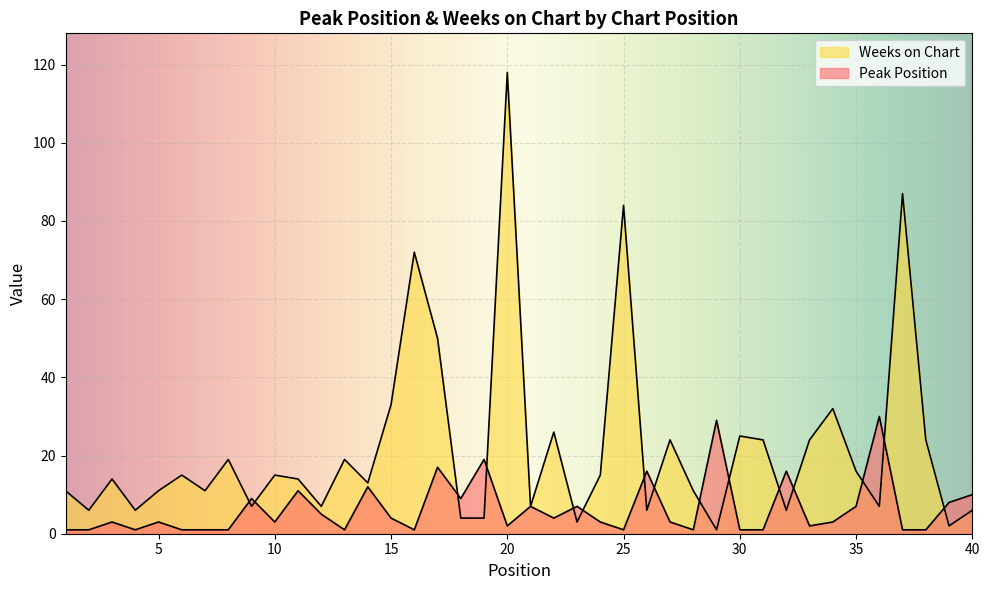

What is the approximate value of Peak Position at 28?

1